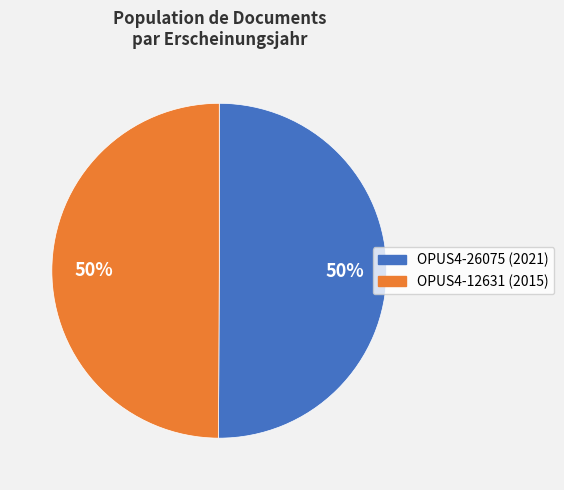

Is it true that OPUS4-26075 is 50% of the pie?

True